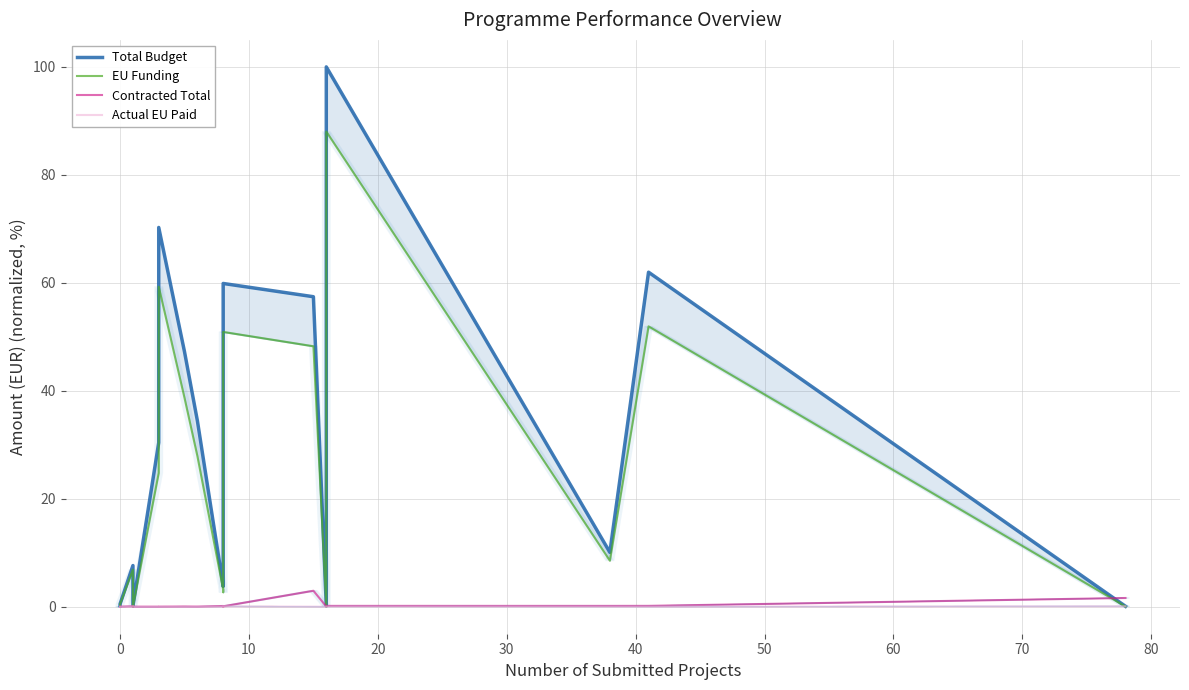

True or false: Total Budget and EU Funding intersect in this chart.

False